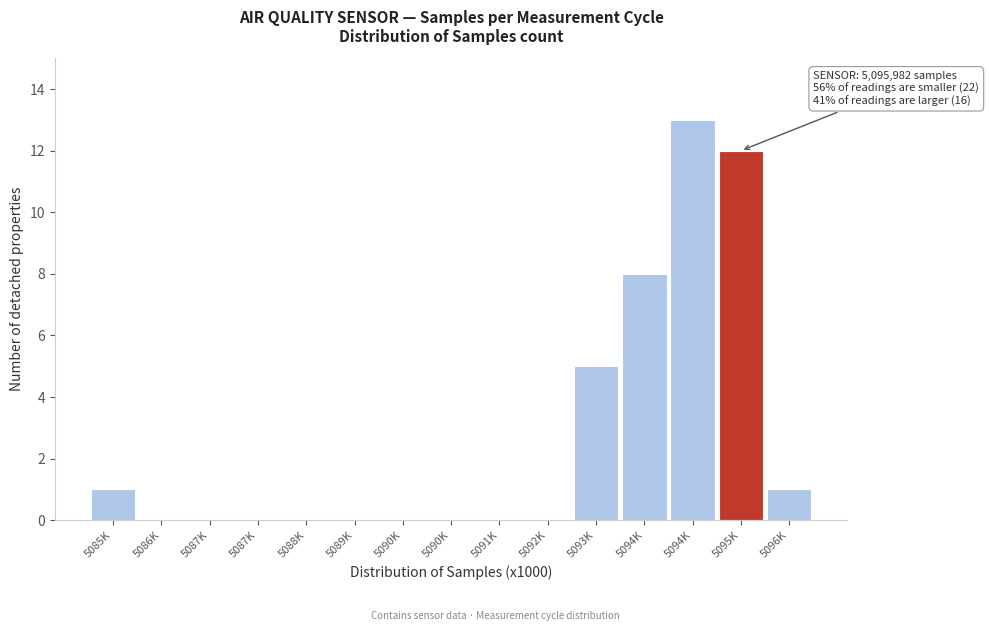

How many distinct data groups are displayed?

1